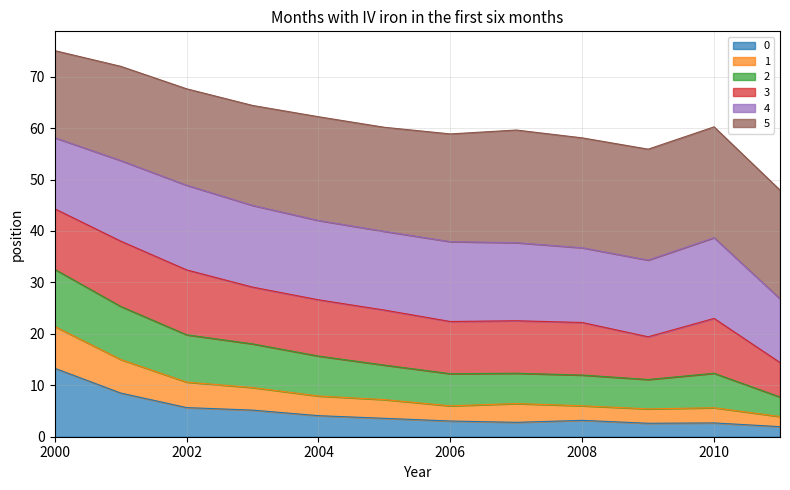

Which label corresponds to the largest value in the chart?

2000